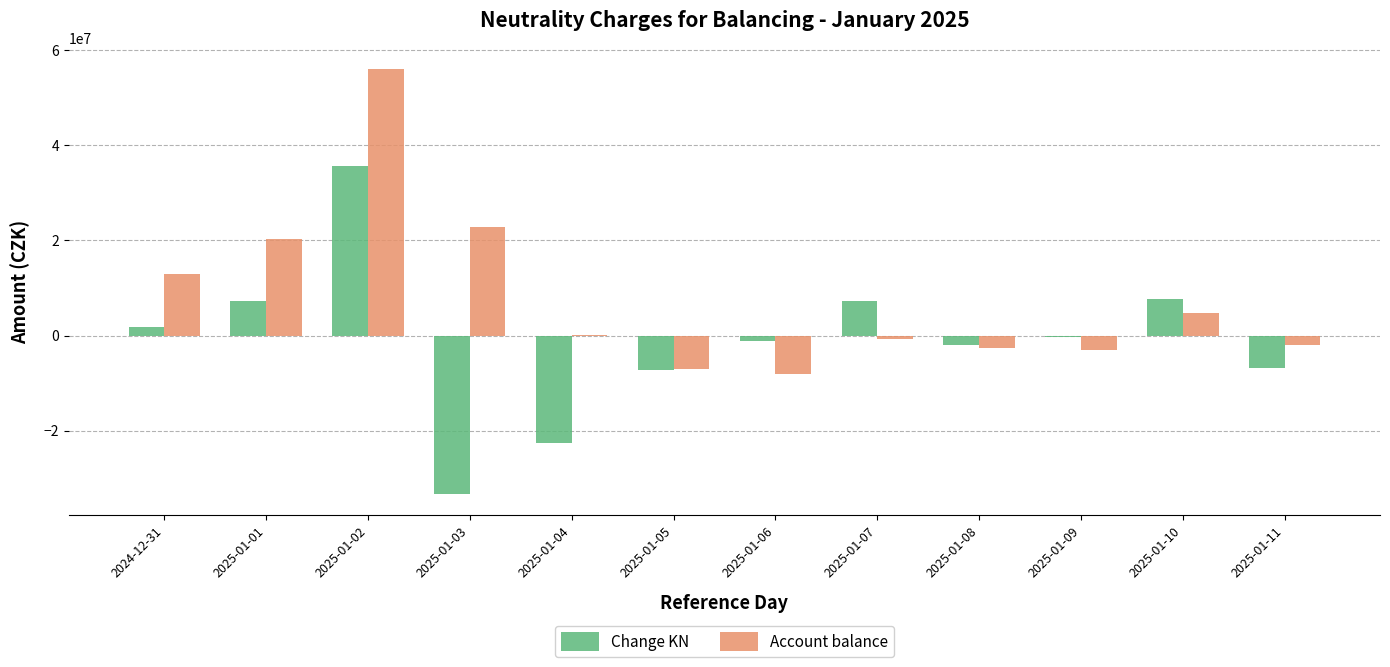

Which series has the largest total across all categories?

Account balance